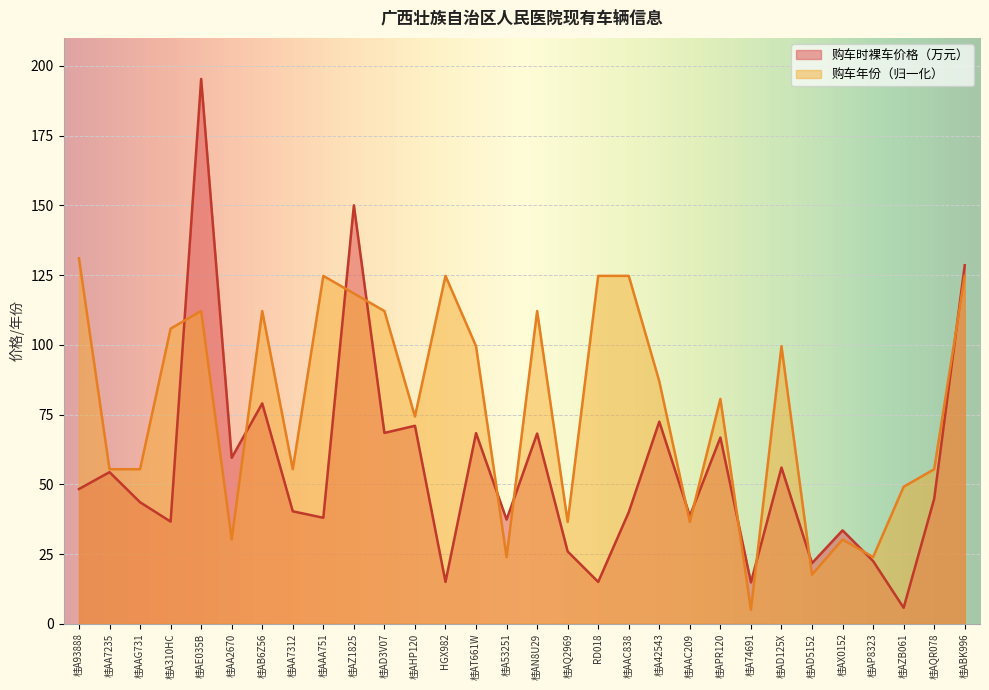

True or false: 购车年份 has a value of 79.6 at HGX982.

False